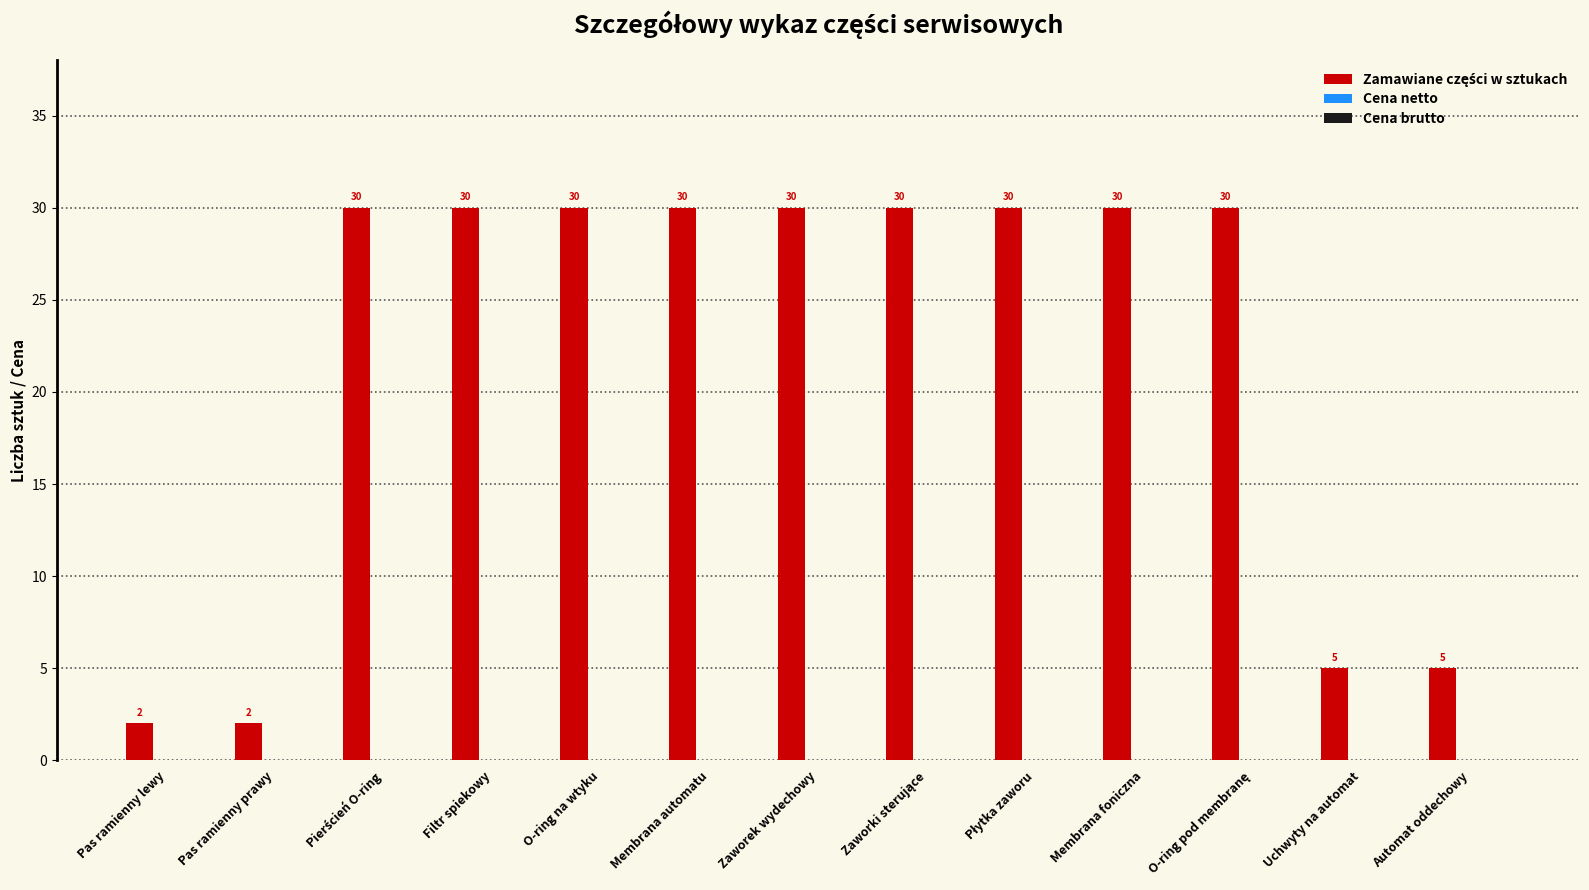

How many distinct data groups are displayed?

1